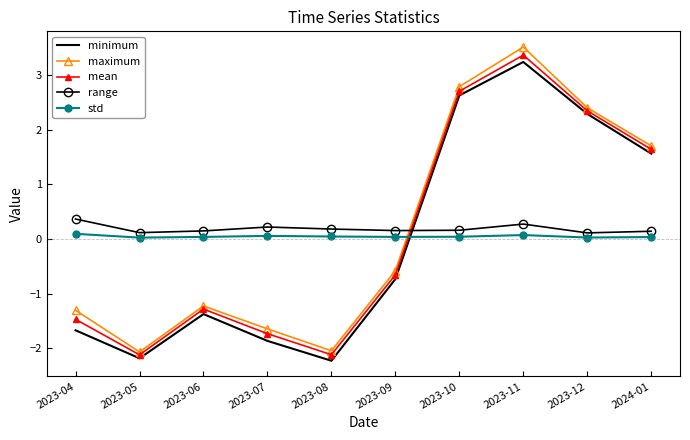

True or false: mean and maximum cross at least once.

False